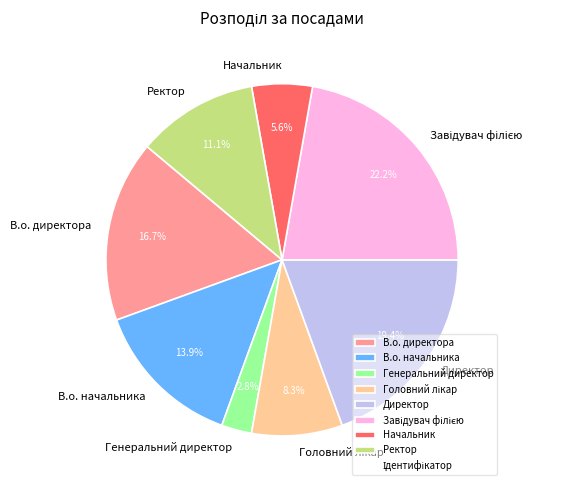

How many segments does this pie chart have?

8